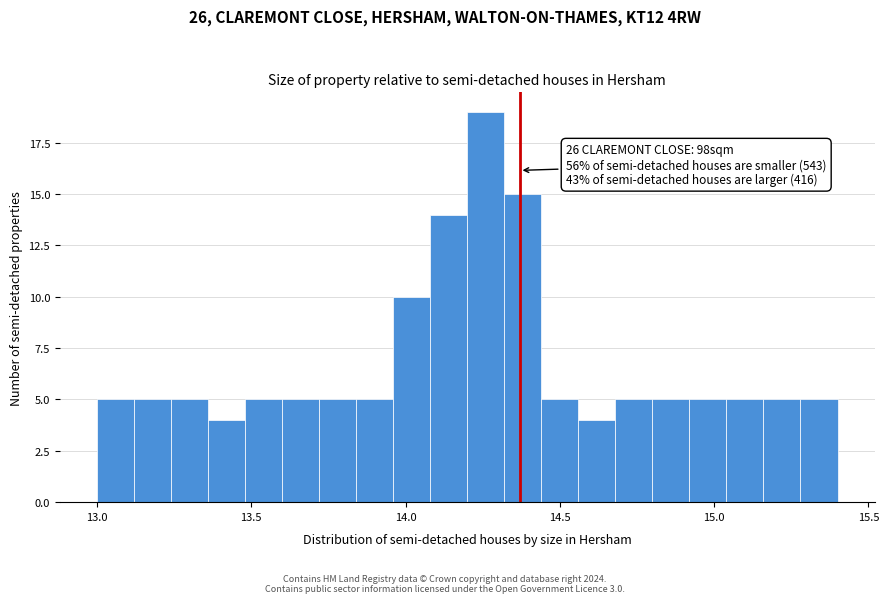

Read against the x-axis, roughly where is the centre of the tallest bar?

14.25